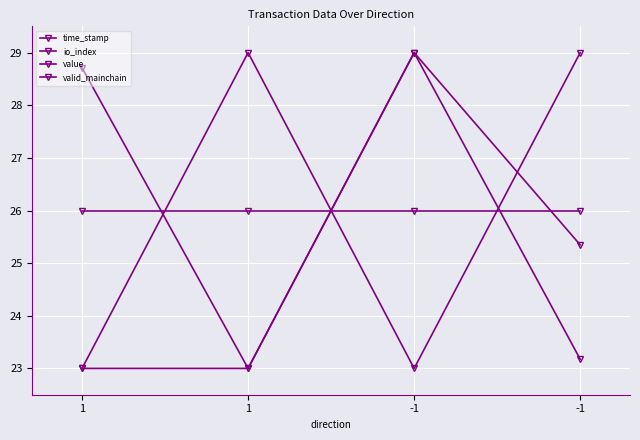

Does the chart have visible grid lines?

Yes